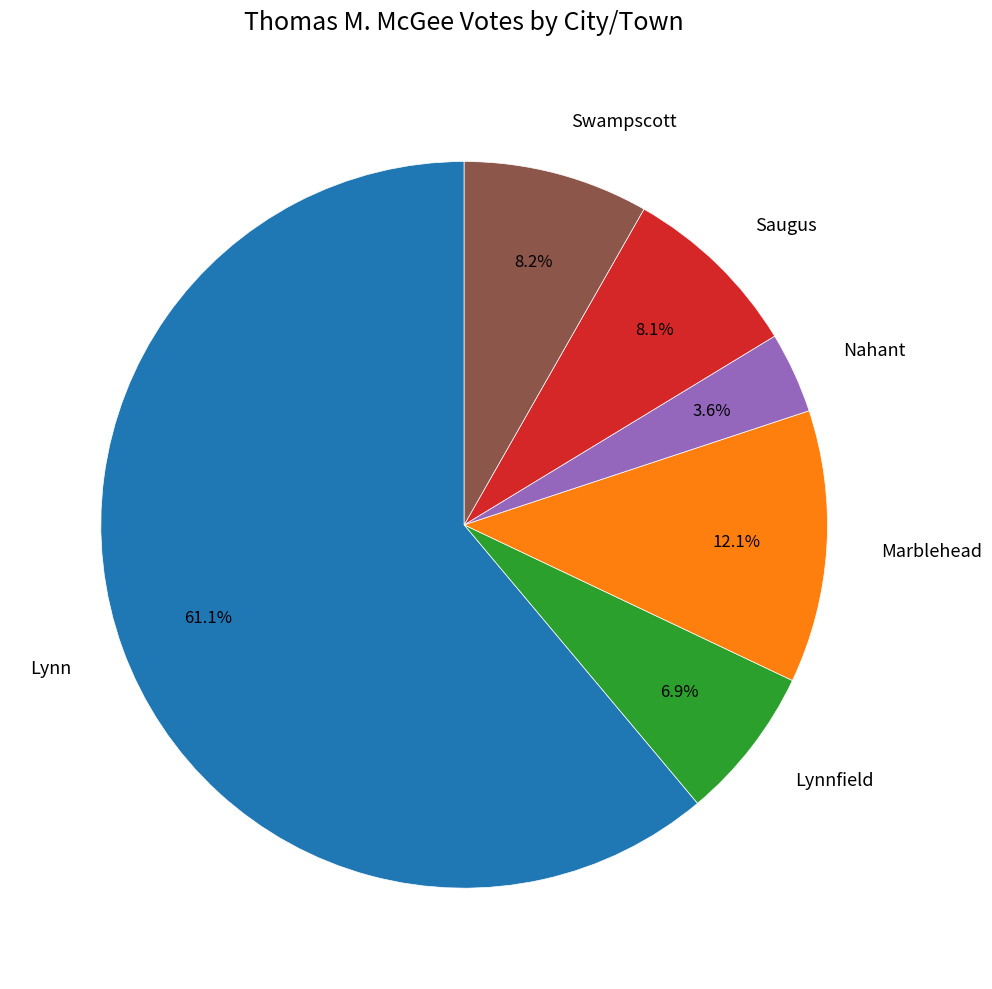

What percentage is the Swampscott slice, to the nearest percent?

8%